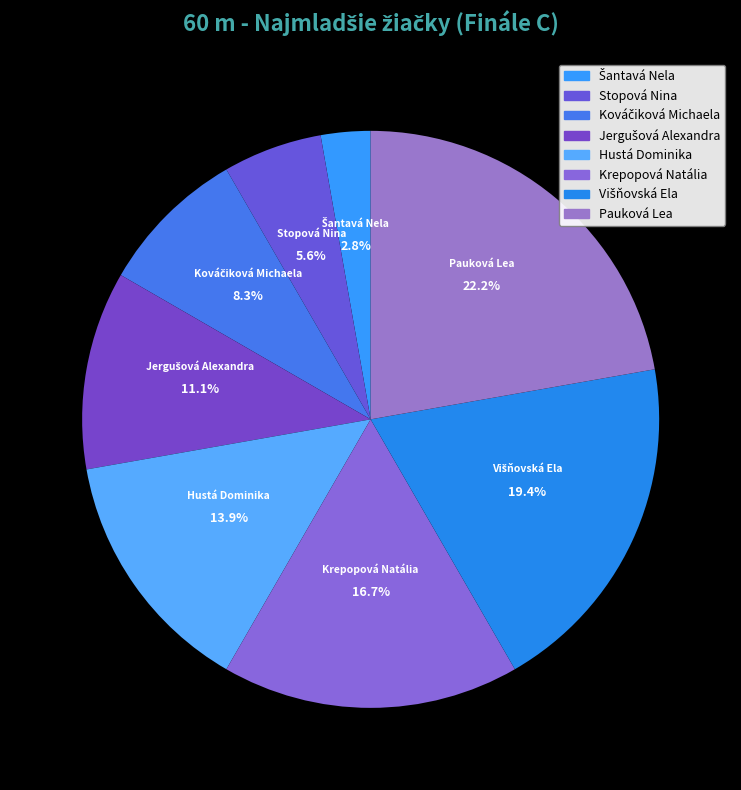

Is there any slice that represents more than half of the pie?

No